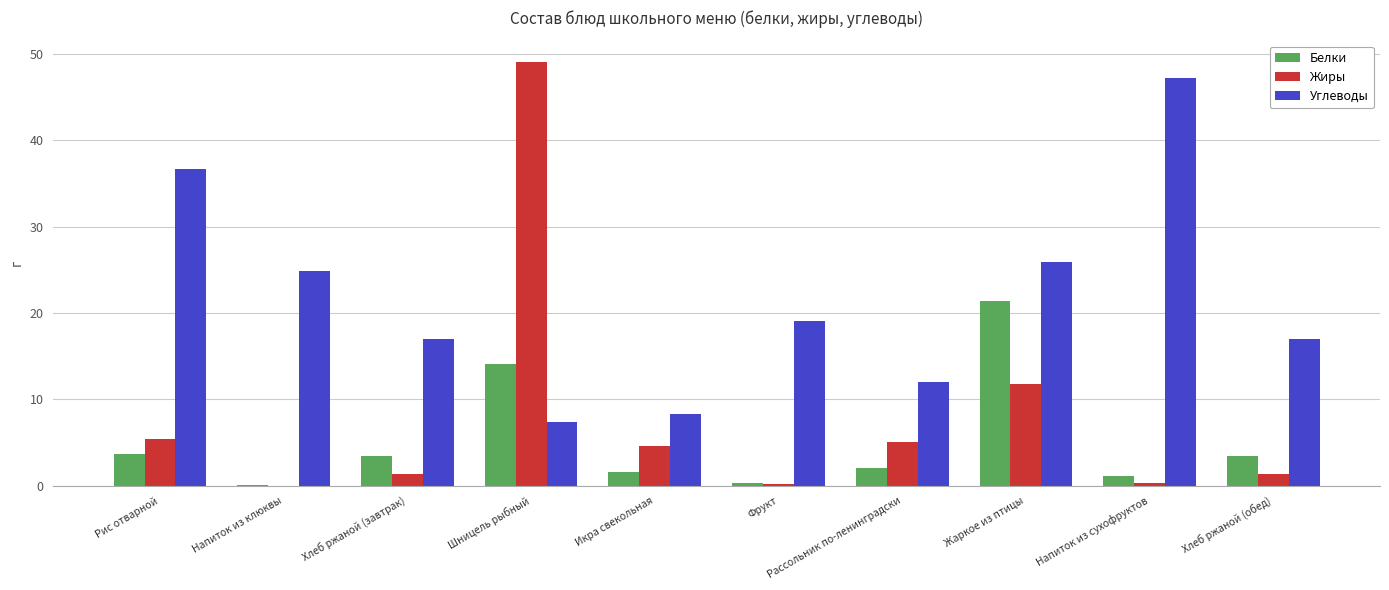

The value of Жиры at Жаркое из птицы is 11.8. True or false?

True